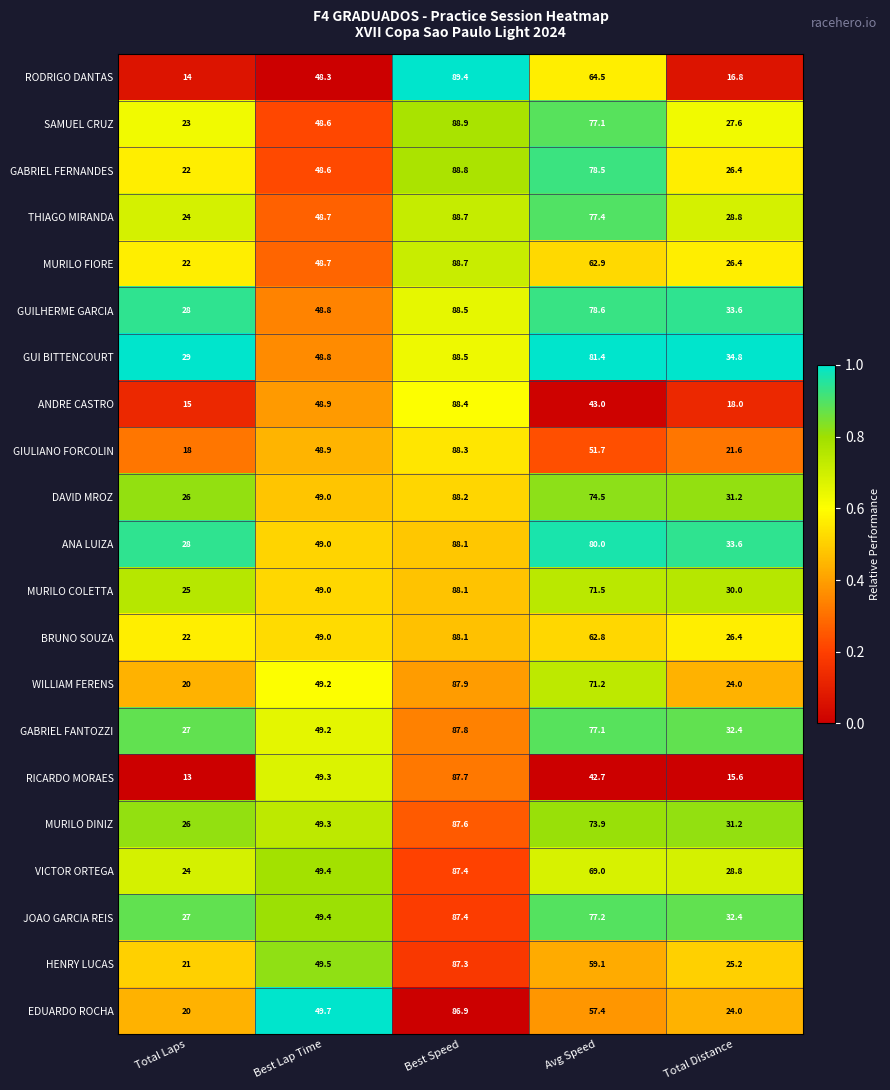

The value of ANA LUIZA at Total Distance is 33.6. True or false?

True